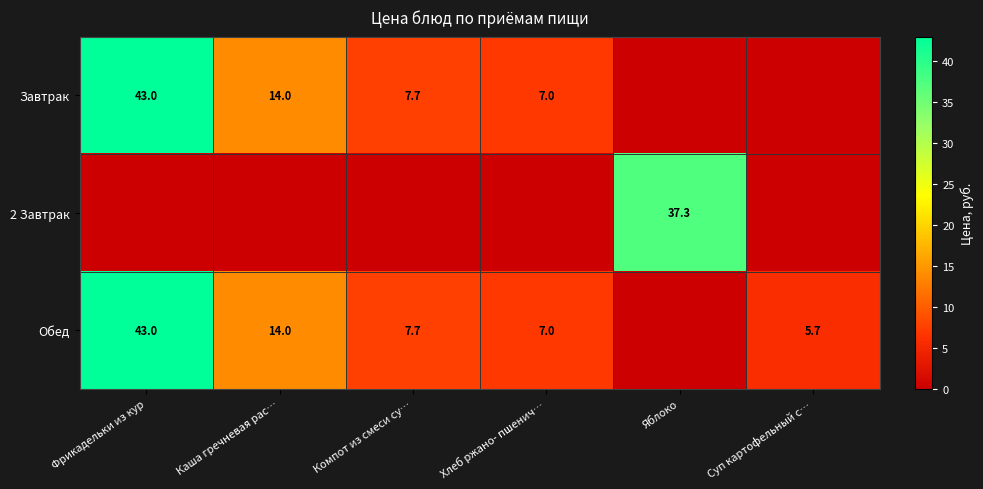

The value of Завтрак at Хлеб ржано- пшенич… is 4.1. True or false?

False